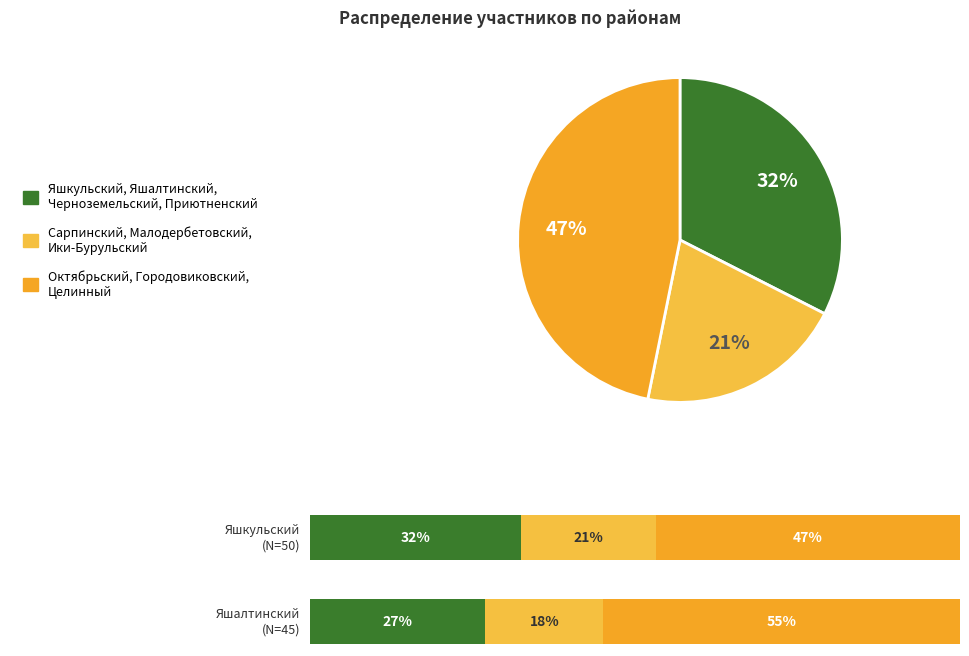

What is the ratio of the value at Октябрьский муниципальный район to the value at Целинный муниципальный район?

0.3